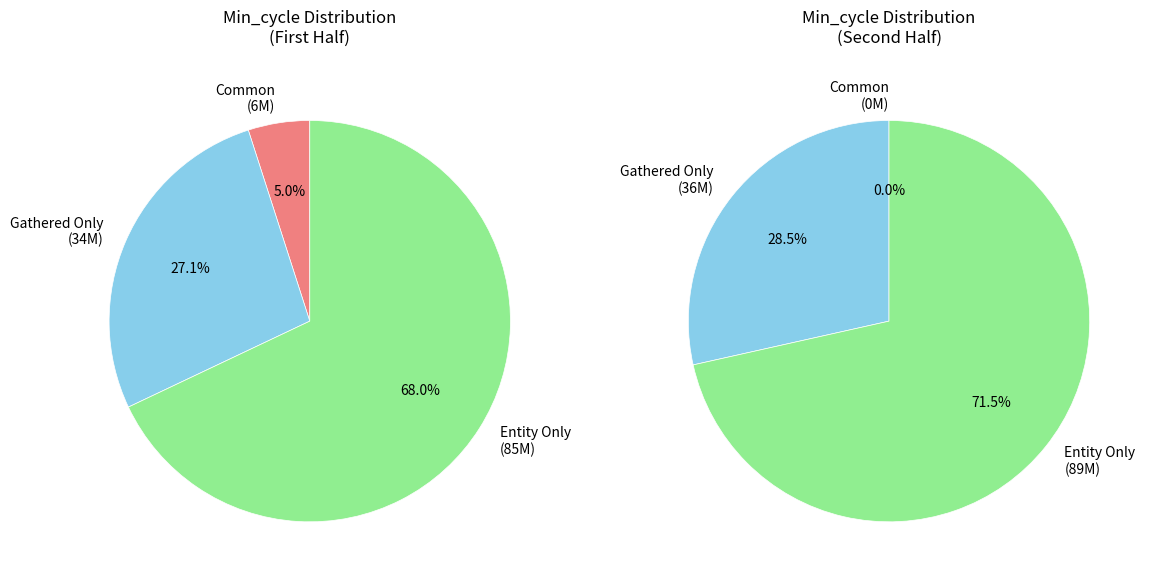

Is it true that 23 is 11% of the pie?

False